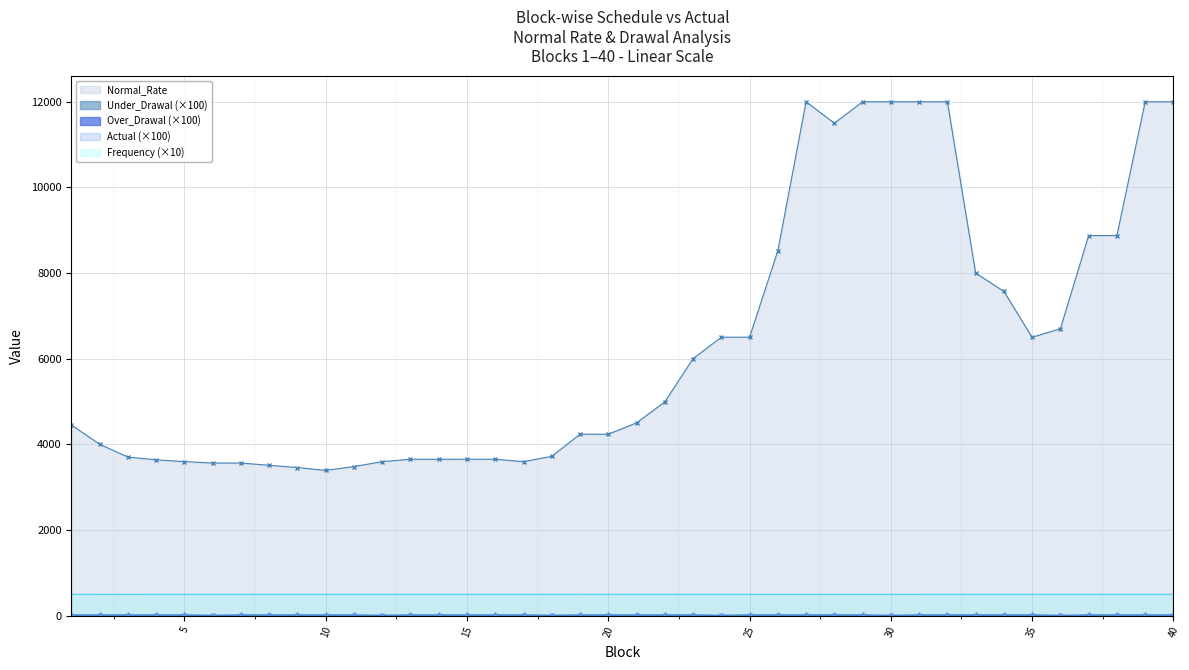

What is the value of the Under_Drawal point at the 32nd from the left?

18.2